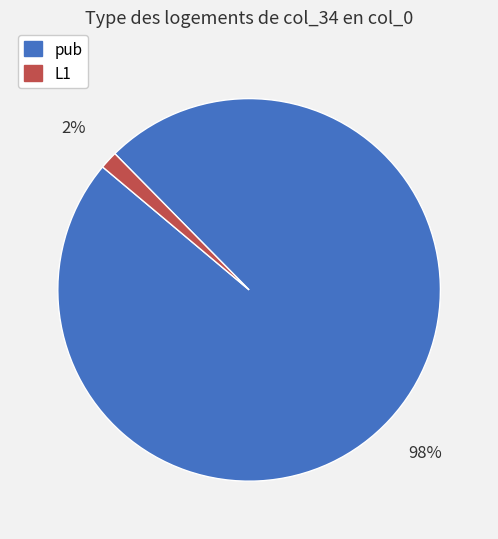

Between pub and L1, which is larger?

pub